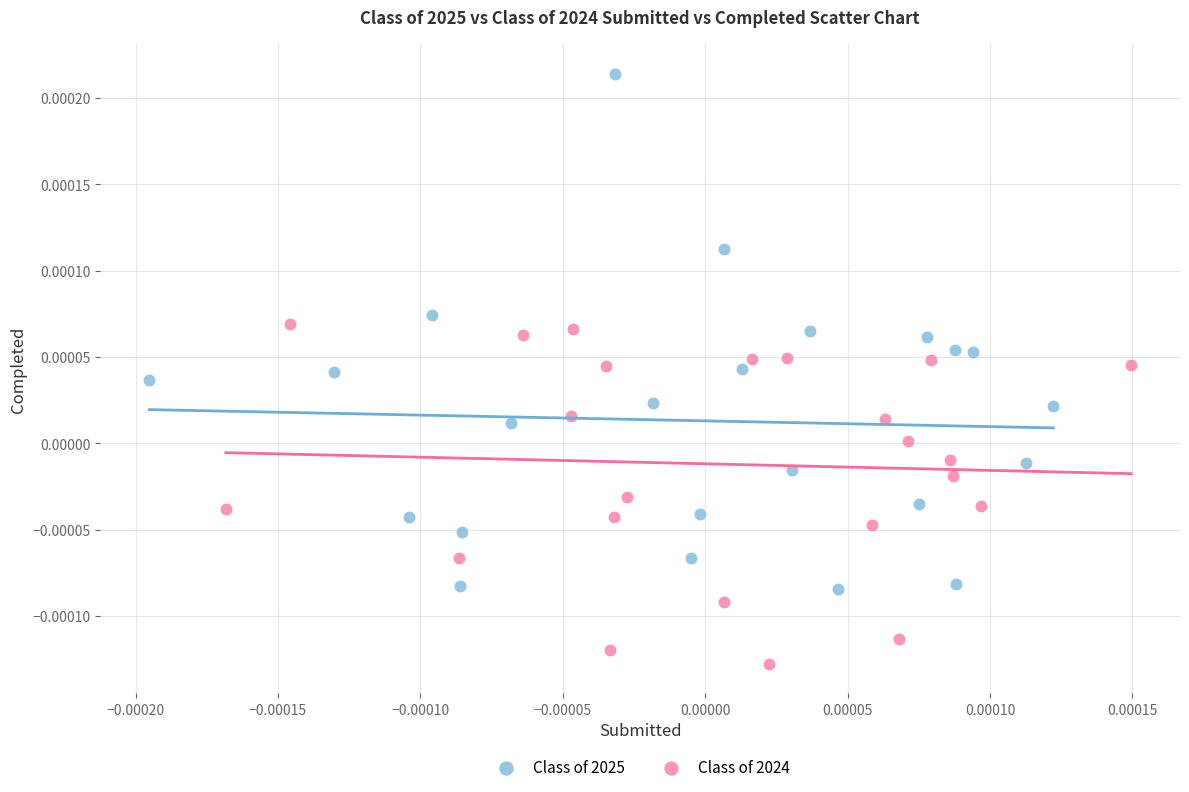

Which series contains the highest Y value?

Class of 2025